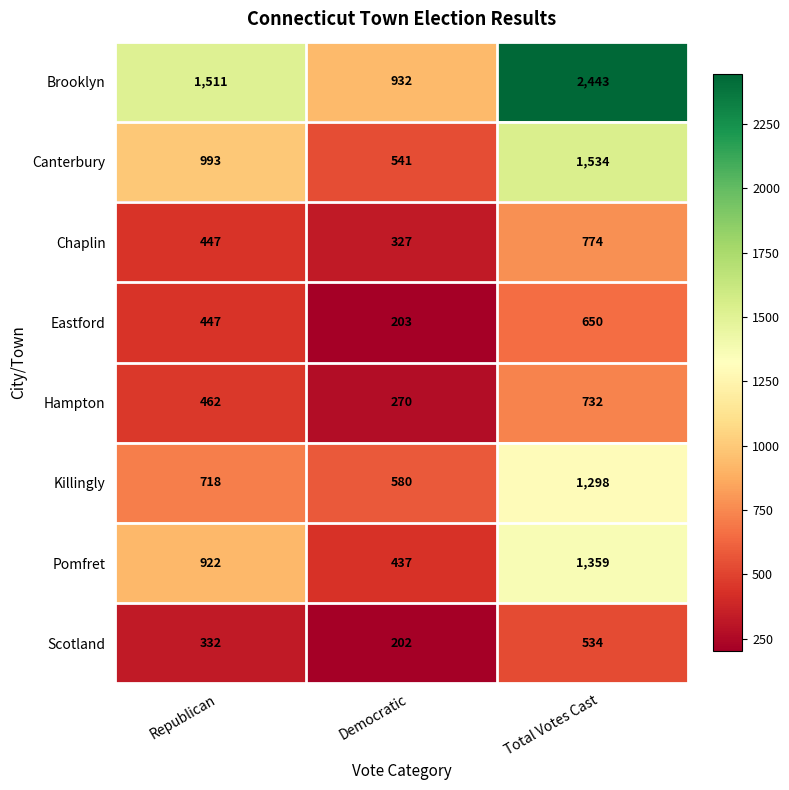

What is the sum of all Pomfret values?

2718